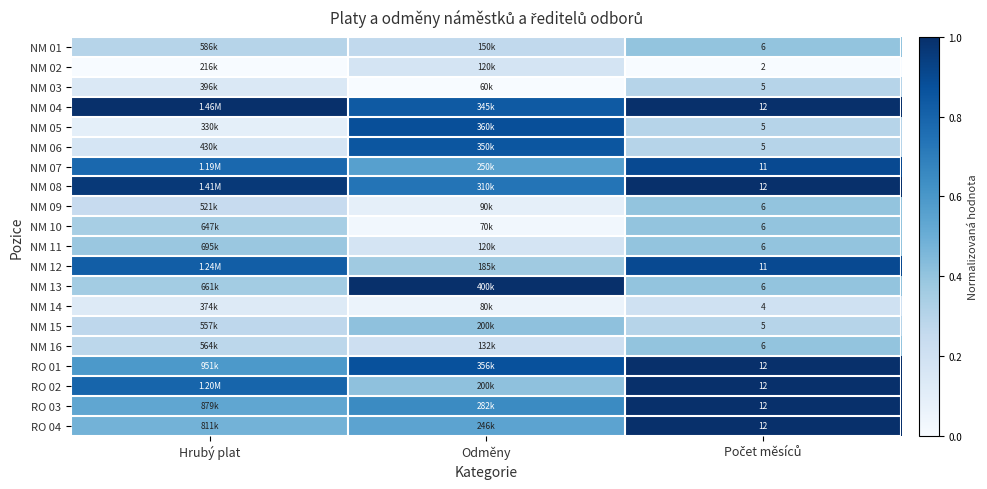

True or false: NM 12 has a value of 0.9 at Počet měsíců.

True